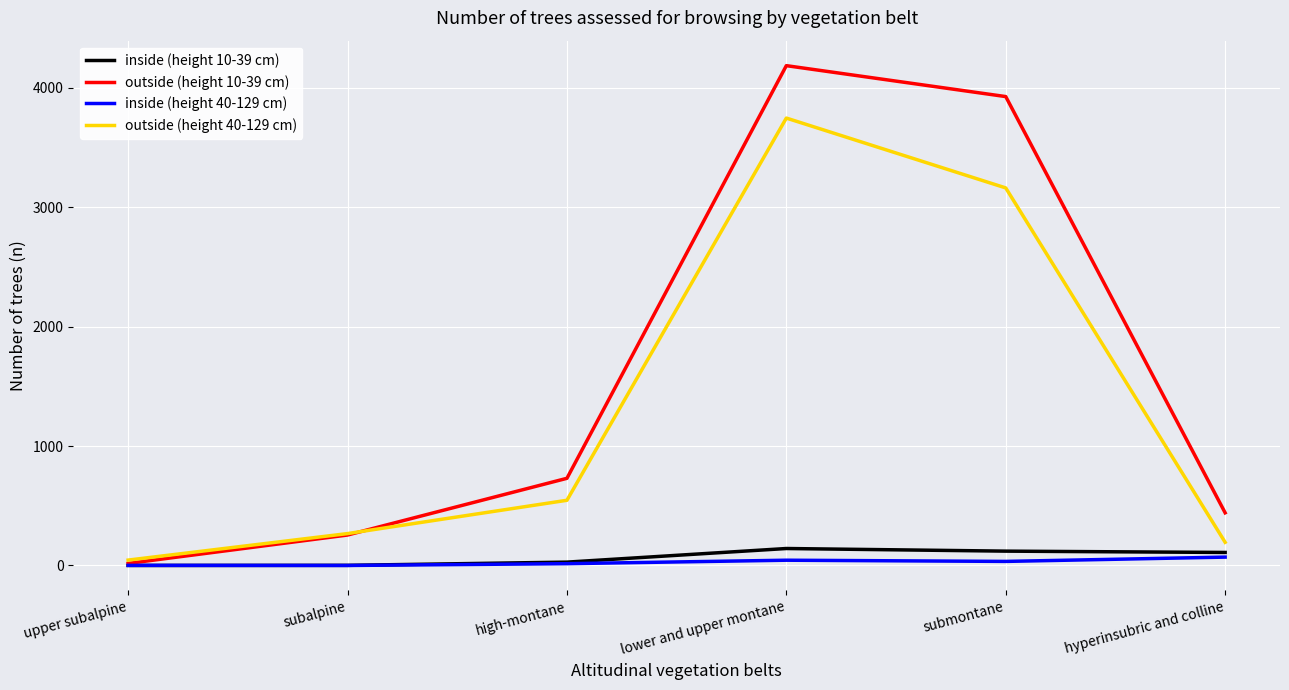

Which category has the highest value in the outside (height 10-39 cm) series?

lower and upper montane